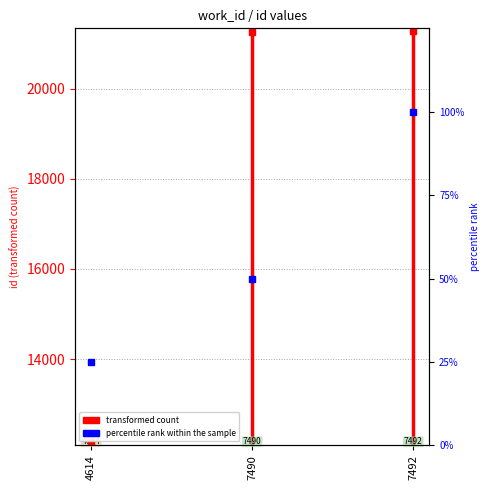

Which category has the highest value across all series?

4614